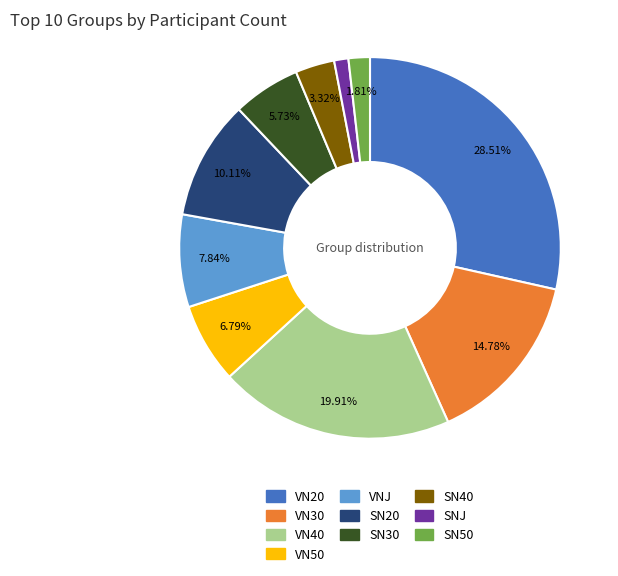

Does VN20 represent more than half of the total?

No